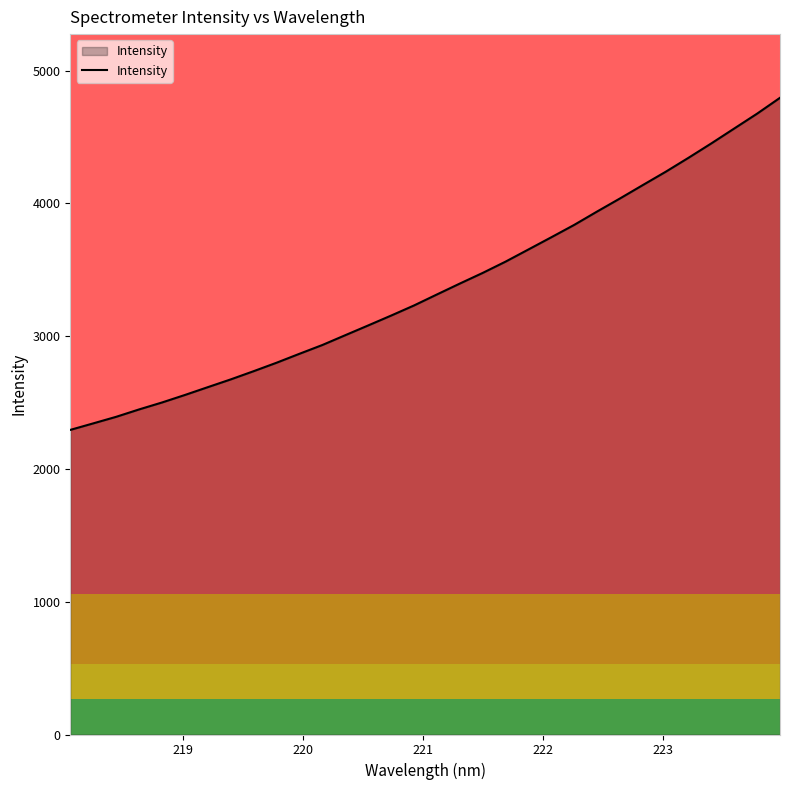

What is the minimum value shown in the chart?

2294.2